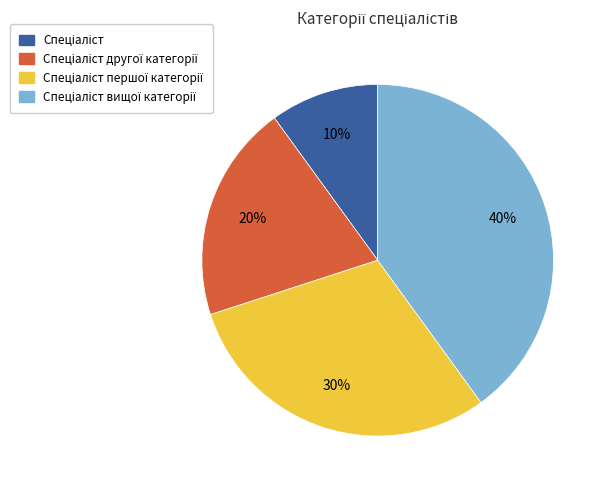

To the nearest percent, what is the average slice percentage?

25%